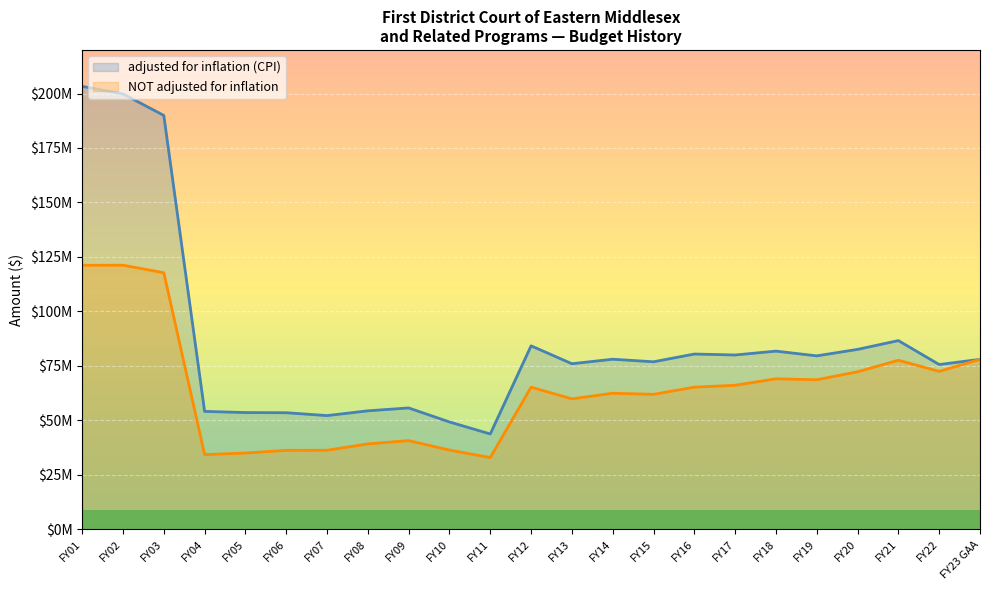

What is the total value across all series at FY22?

148022679